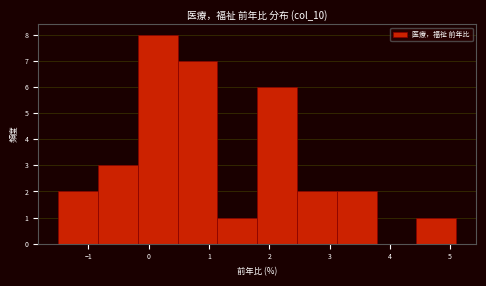

Reading left to right, transcribe this chart: for each bar, give the range it covers on the x-axis and its height. Neither the bar edges nor the heights are printed on the chart, so give them approximately, as read against the axes.

-1.50 to -0.84: 2
-0.84 to -0.18: 3
-0.18 to 0.48: 8
0.48 to 1.14: 7
1.14 to 1.80: 1
1.80 to 2.46: 6
2.46 to 3.12: 2
3.12 to 3.78: 2
3.78 to 4.44: 0
4.44 to 5.10: 1